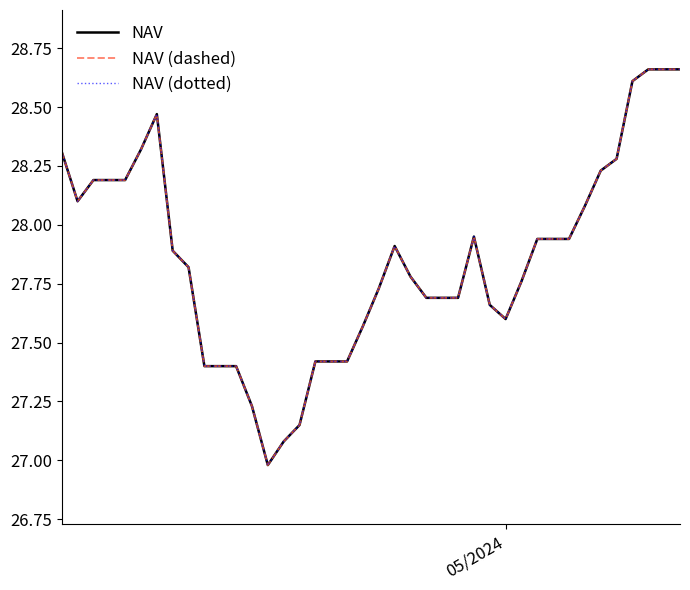

Does the chart display data point markers on the line(s)?

No